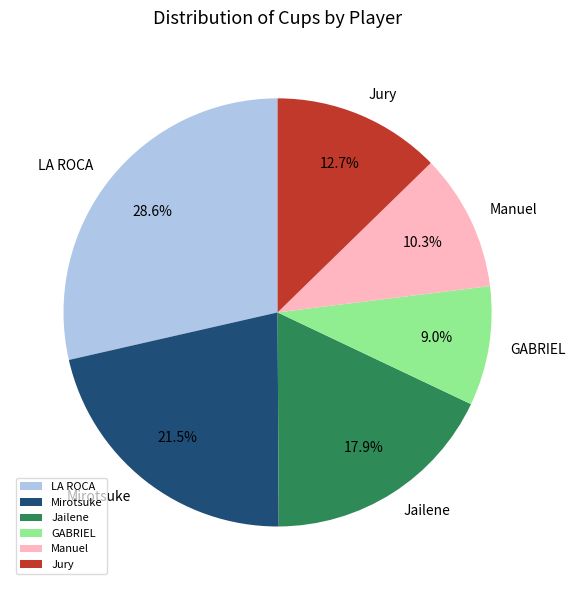

How many slices are in this pie chart?

6